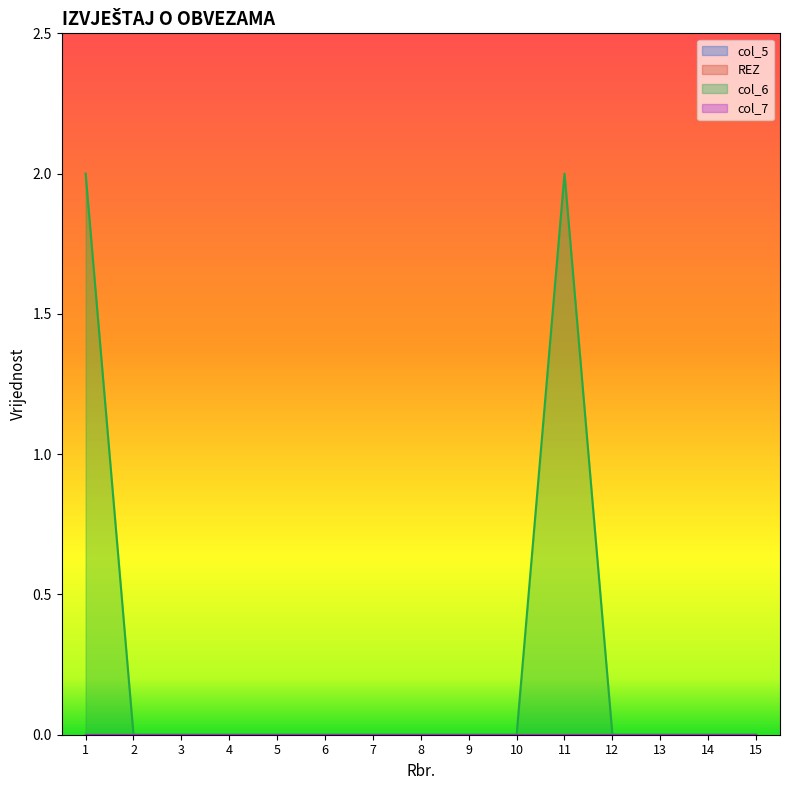

At which category is the sum across all series the highest?

1